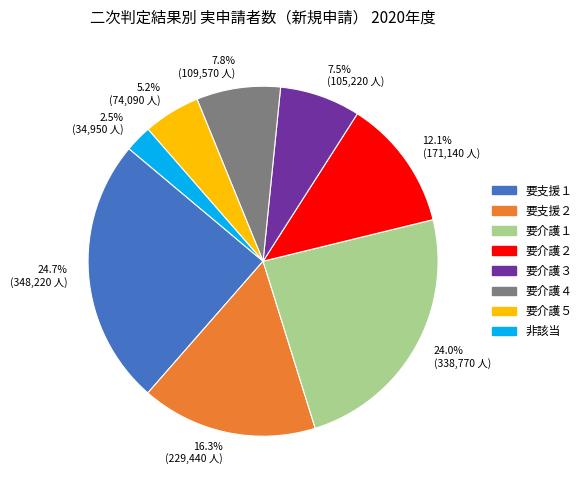

Which category has the biggest portion of the pie?

要支援１